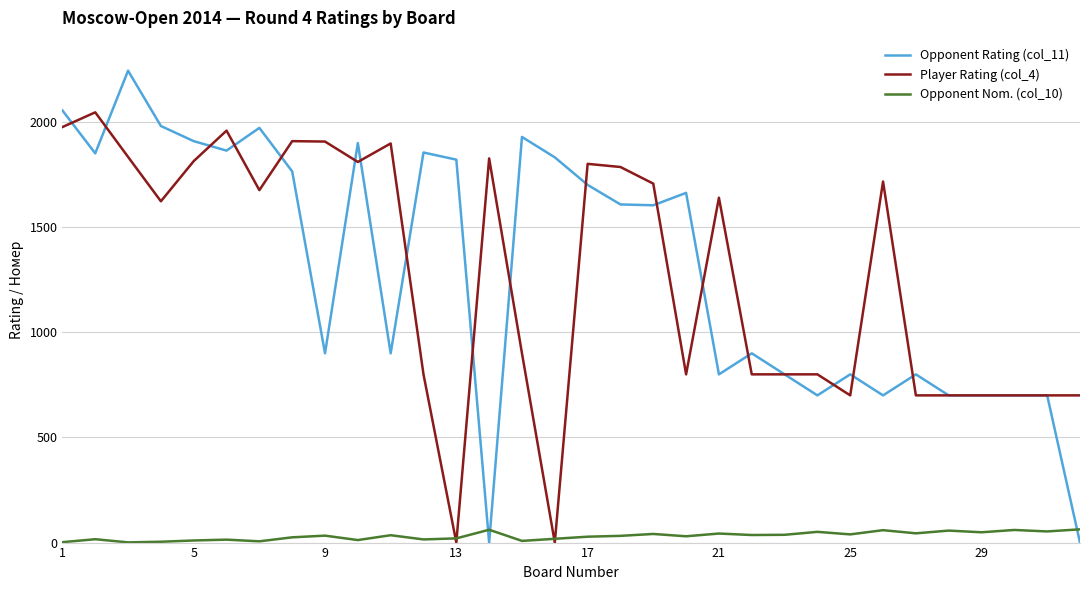

What is the greatest value displayed?

2244